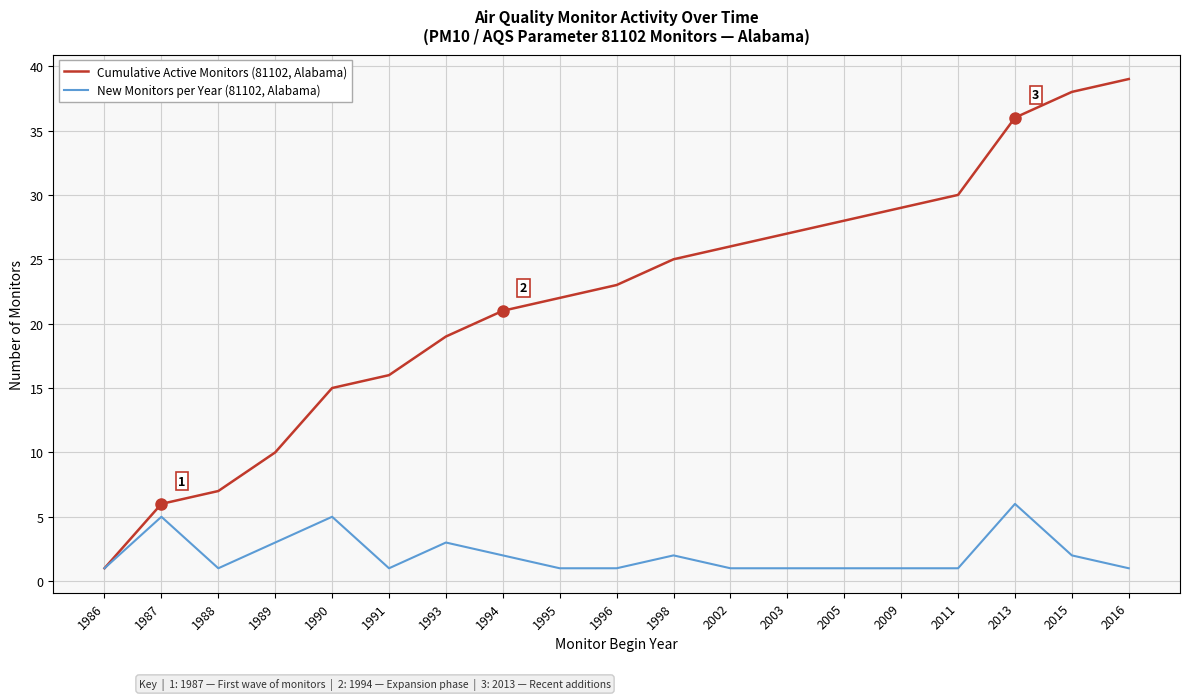

Rank the categories by Cumulative Active Monitors (81102, Alabama) value from lowest to highest.

1986, 1987, 1988, 1989, 1990, 1991, 1993, 1994, 1995, 1996, 1998, 2002, 2003, 2005, 2009, 2011, 2013, 2015, 2016